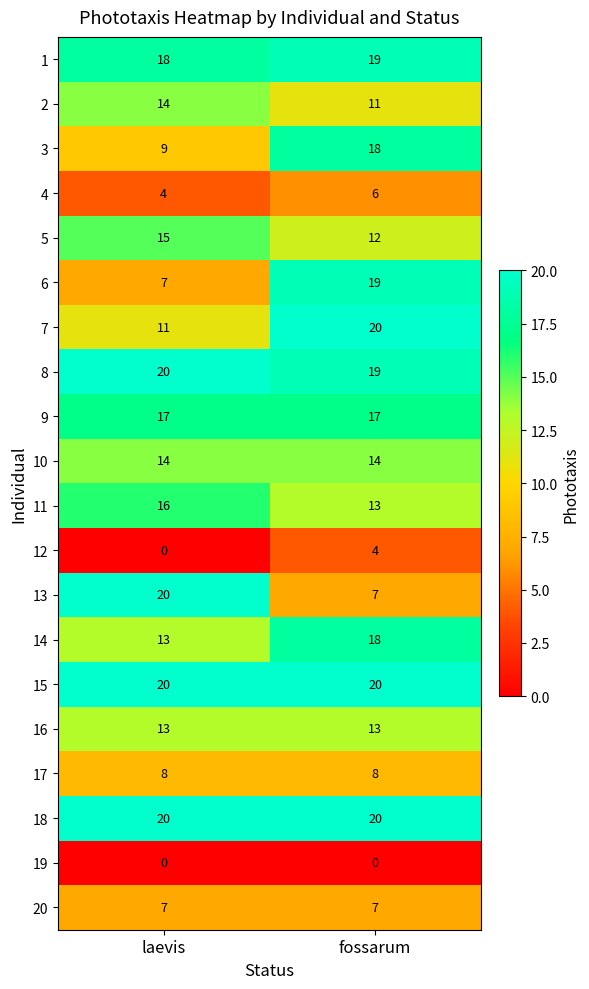

The 16 series shows 7 at fossarum. True or false?

False